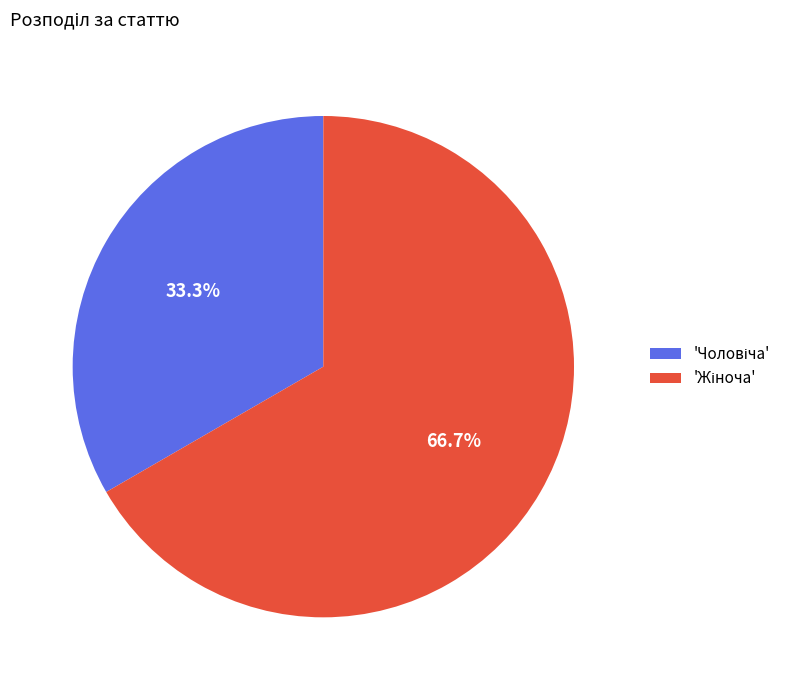

Does any single category account for the majority?

Yes